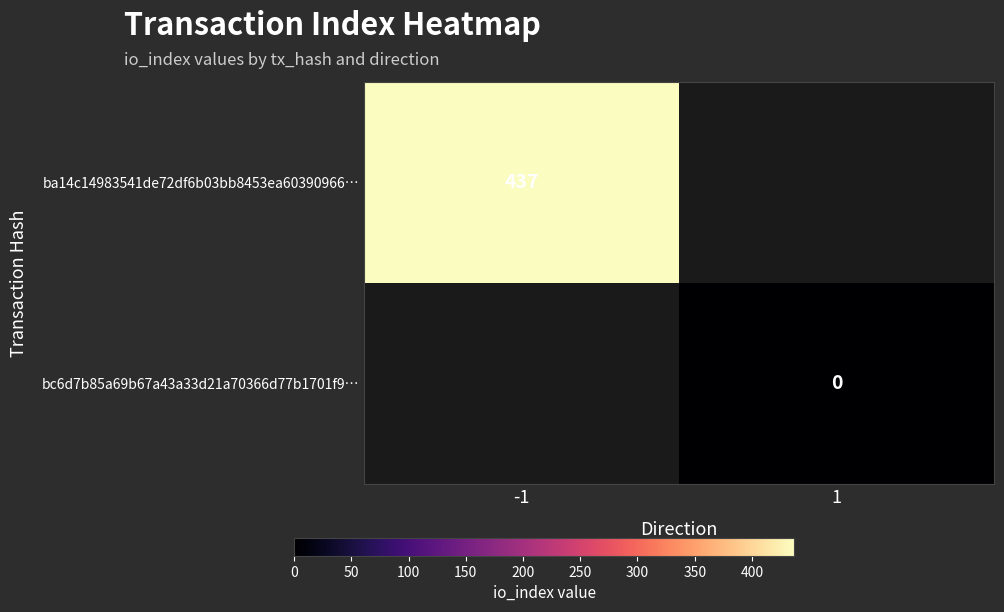

Is the value of ba14c14983541de72df6b03bb8453ea60390966… at -1 greater than the value of bc6d7b85a69b67a43a33d21a70366d77b1701f9… at 1?

Yes